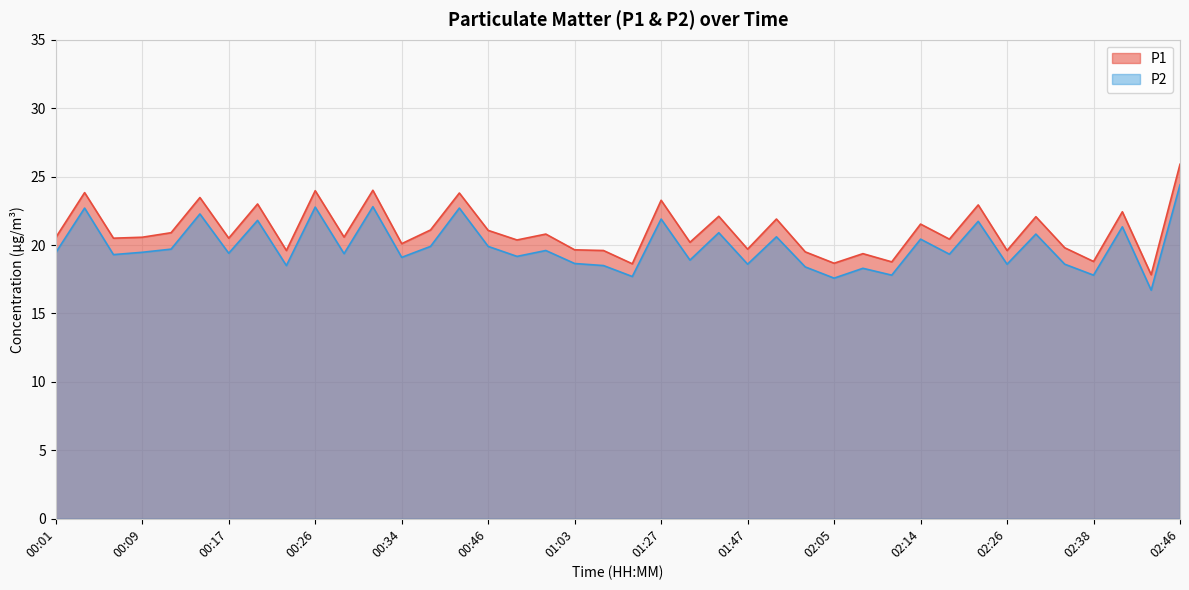

Reading left to right, extract all data points from this chart.

P1: 00:01=20.6	00:03=23.8	00:06=20.5	00:09=20.6	00:12=20.9	00:15=23.5	00:17=20.5	00:20=23.0	00:23=19.6	00:26=24.0	00:29=20.6	00:31=24.0	00:34=20.1	00:37=21.1	00:40=23.8	00:46=21.1	00:52=20.4	01:00=20.8	01:03=19.6	01:09=19.6	01:15=18.6	01:27=23.3	01:38=20.2	01:45=22.1	01:47=19.7	01:53=21.9	01:59=19.5	02:05=18.7	02:08=19.4	02:11=18.8	02:14=21.5	02:20=20.4	02:23=22.9	02:26=19.6	02:32=22.1	02:35=19.8	02:38=18.8	02:41=22.4	02:43=17.8	02:46=25.9
P2: 00:01=19.4	00:03=22.7	00:06=19.3	00:09=19.5	00:12=19.7	00:15=22.3	00:17=19.4	00:20=21.8	00:23=18.5	00:26=22.8	00:29=19.4	00:31=22.8	00:34=19.1	00:37=19.9	00:40=22.7	00:46=19.9	00:52=19.2	01:00=19.6	01:03=18.6	01:09=18.5	01:15=17.7	01:27=21.9	01:38=18.9	01:45=20.9	01:47=18.6	01:53=20.6	01:59=18.4	02:05=17.6	02:08=18.3	02:11=17.8	02:14=20.4	02:20=19.3	02:23=21.7	02:26=18.6	02:32=20.8	02:35=18.6	02:38=17.8	02:41=21.3	02:43=16.7	02:46=24.4